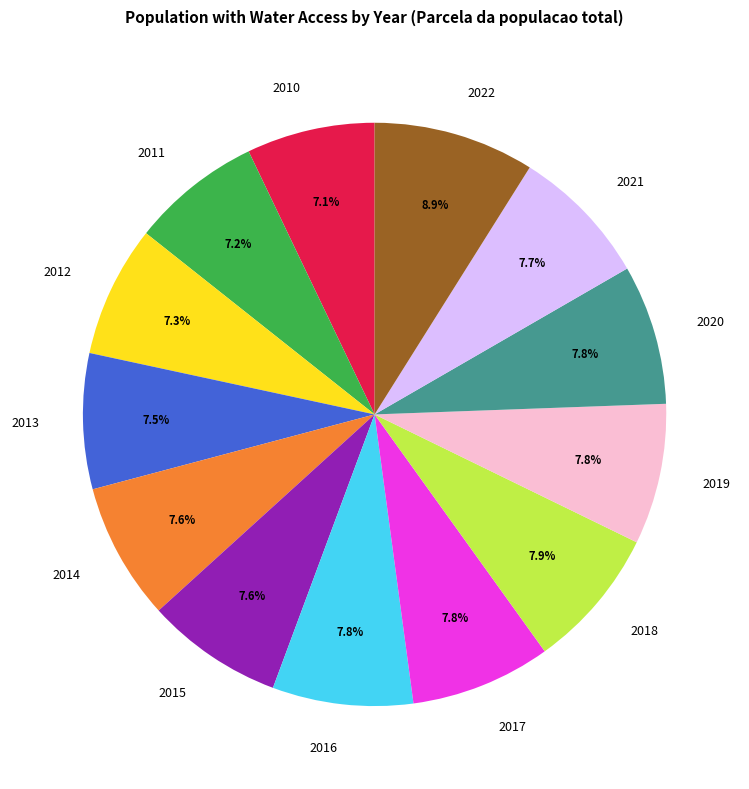

To the nearest percent, what portion does 2016 represent?

8%